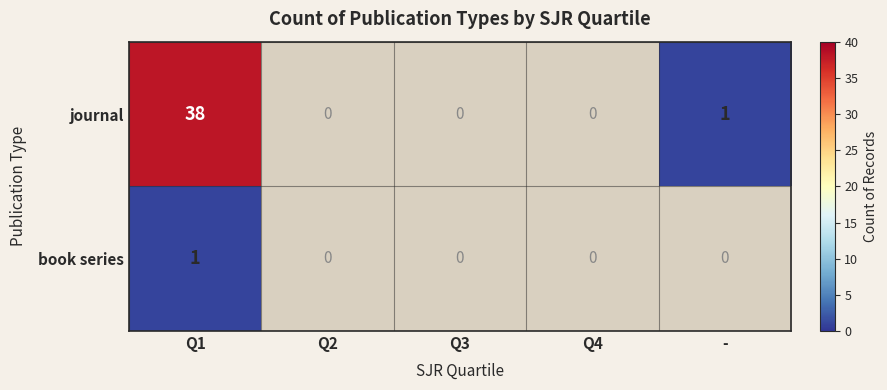

At how many categories does at least one series exceed 23?

1